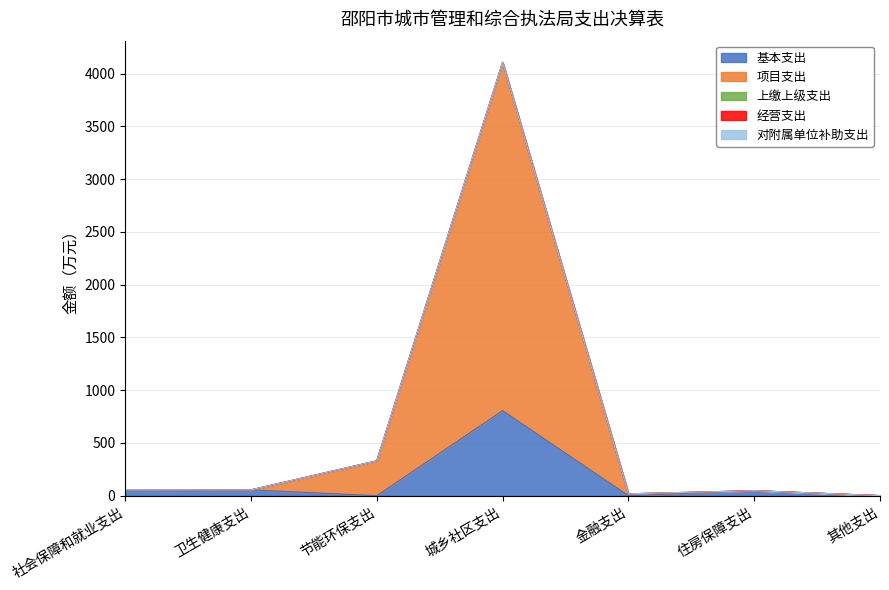

What are all the series names shown in the legend?

基本支出, 项目支出, 上缴上级支出, 经营支出, 对附属单位补助支出